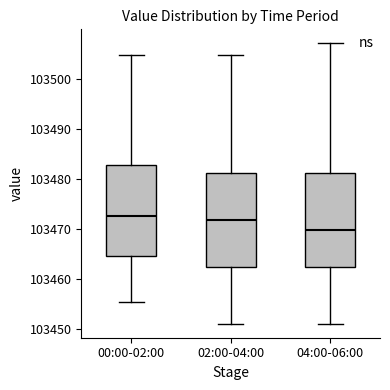

Which box's median line is the lowest?

04:00-06:00